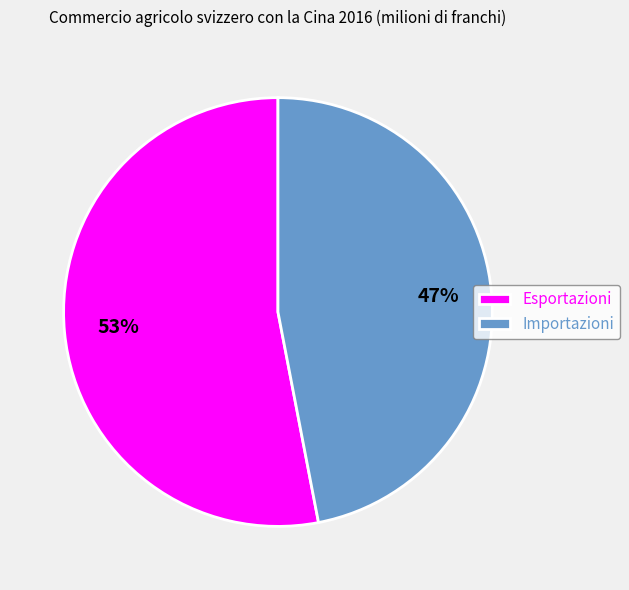

What percentage is the Importazioni slice, to the nearest percent?

47%